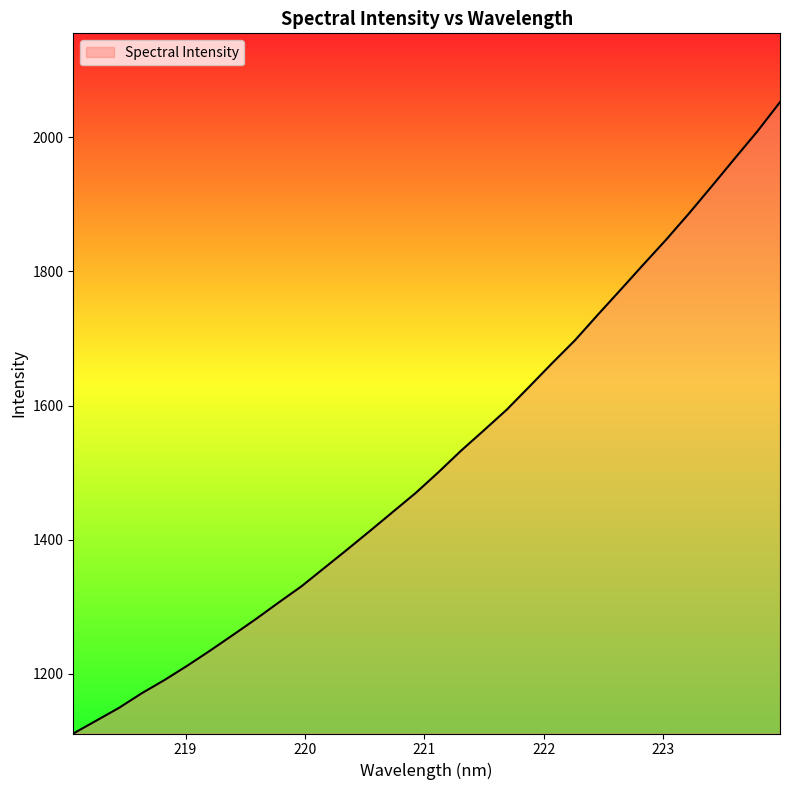

What is the difference between the maximum and minimum values?

941.4